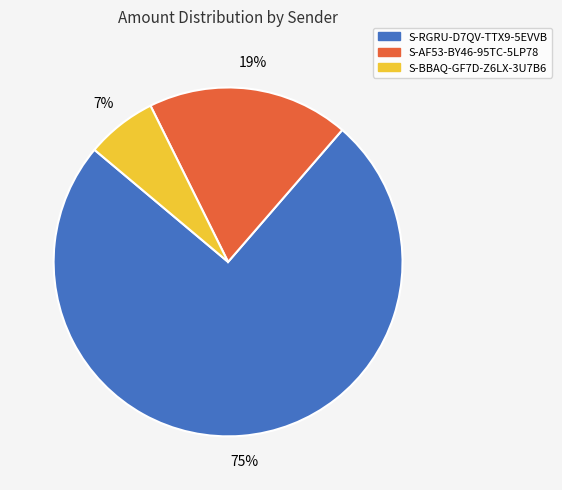

To the nearest percent, what is the combined percentage of S-RGRU-D7QV-TTX9-5EVVB and S-BBAQ-GF7D-Z6LX-3U7B6?

81%